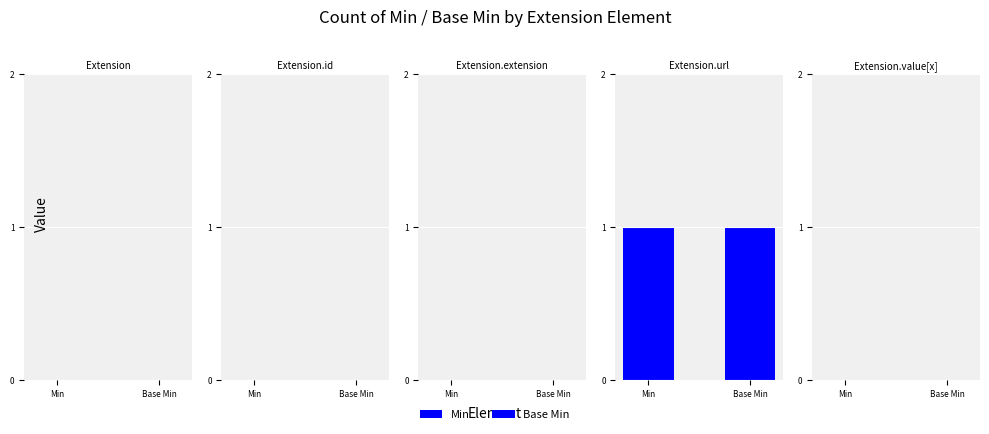

At how many categories does at least one series exceed 0?

1